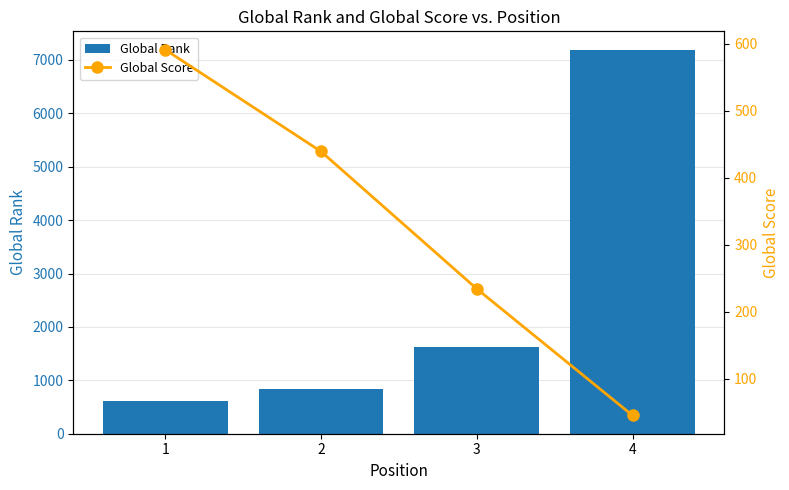

What is the sum of all Global Score values?

1309